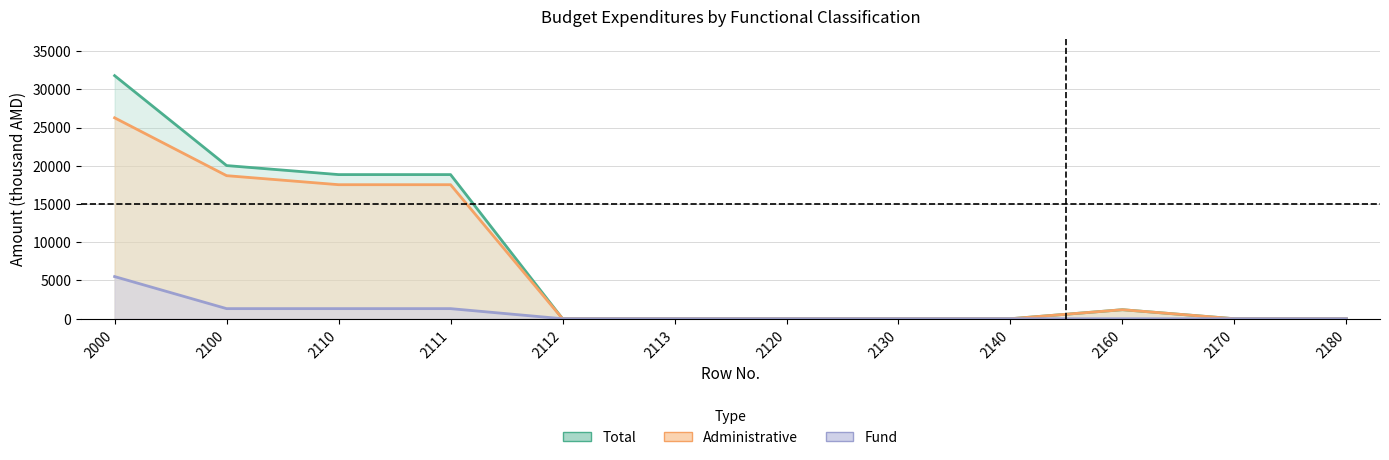

Is the value of Fund at 2120 greater than the value of Administrative at 2000?

No